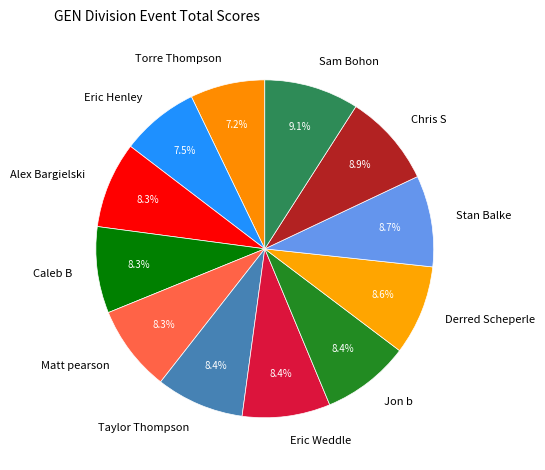

Approximately how many times larger is the value at Caleb B compared to Eric Weddle?

1.0